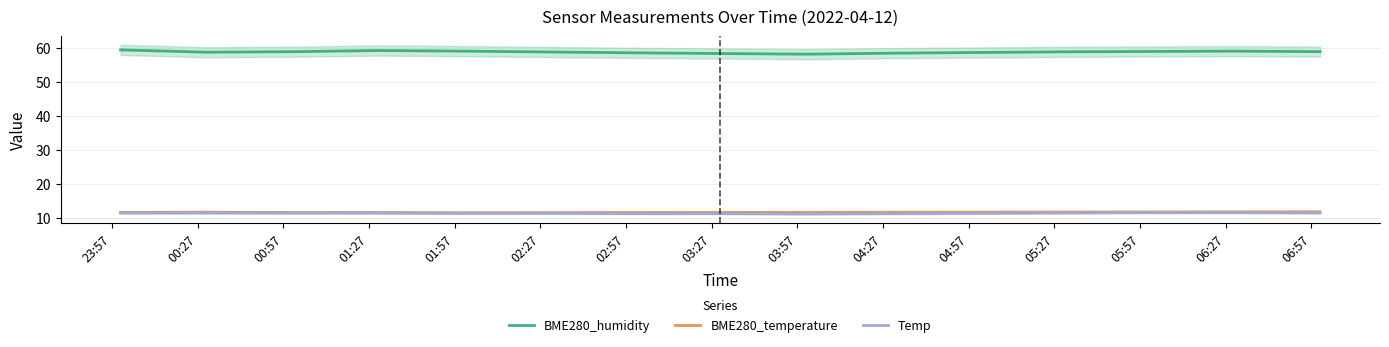

How many BME280_temperature values are between 11 and 12?

15